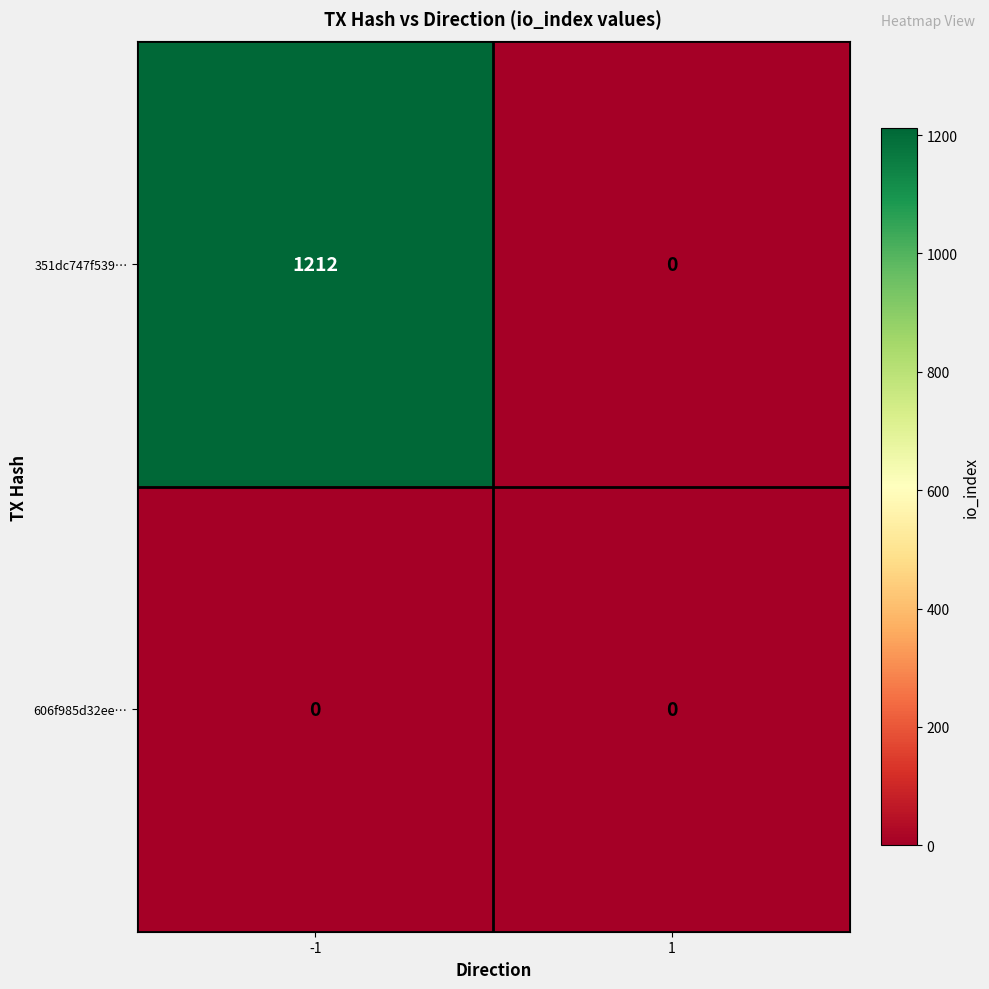

Which series has the largest total across all categories?

351dc747f539…